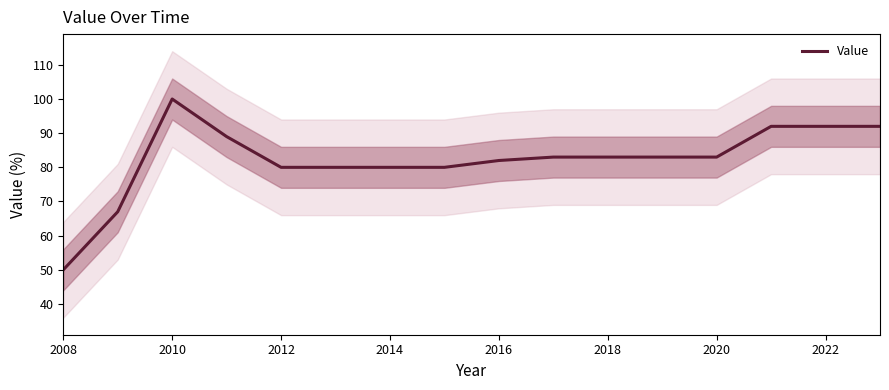

What is the sum of all values?

1316